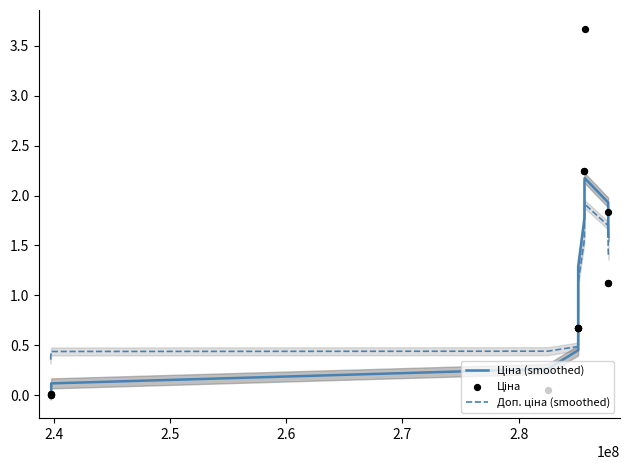

What are all the series names shown in the legend?

Ціна (smoothed), Доп. ціна (smoothed), Ціна